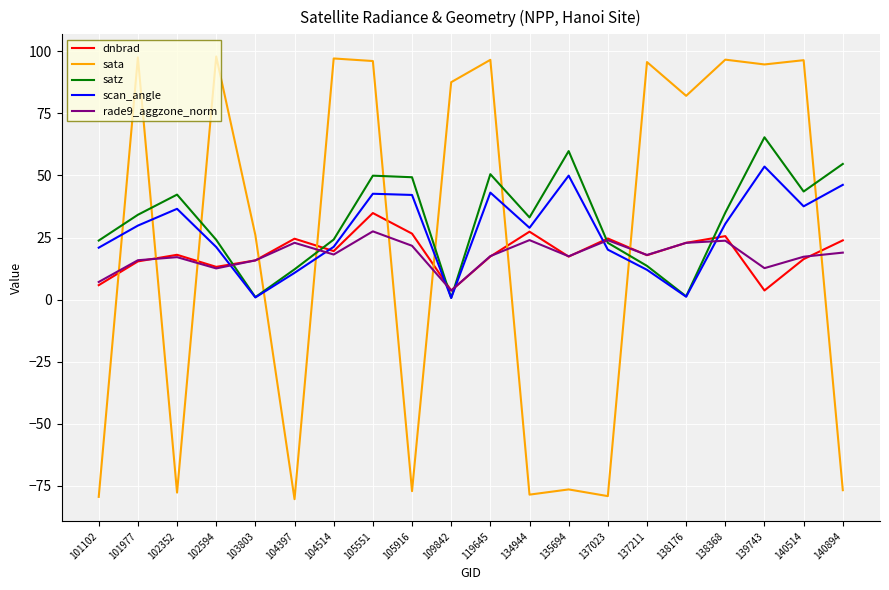

Which series ends up on top after the final intersection of sata and satz?

satz